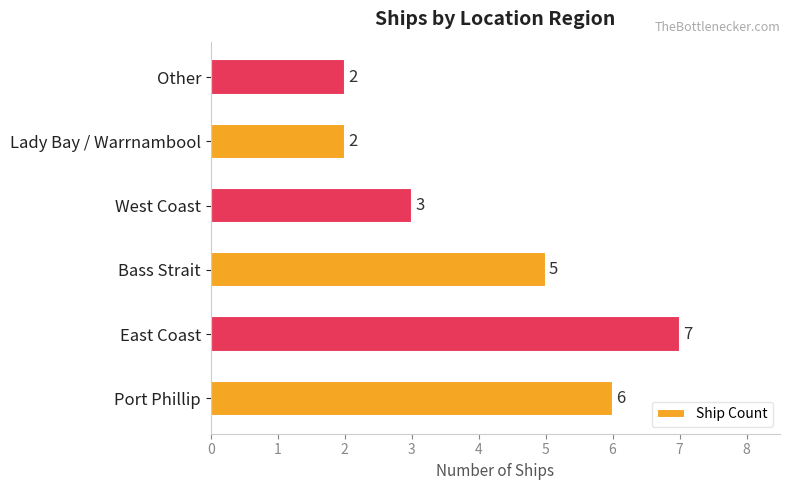

Is it true that the value at Other is 1?

False